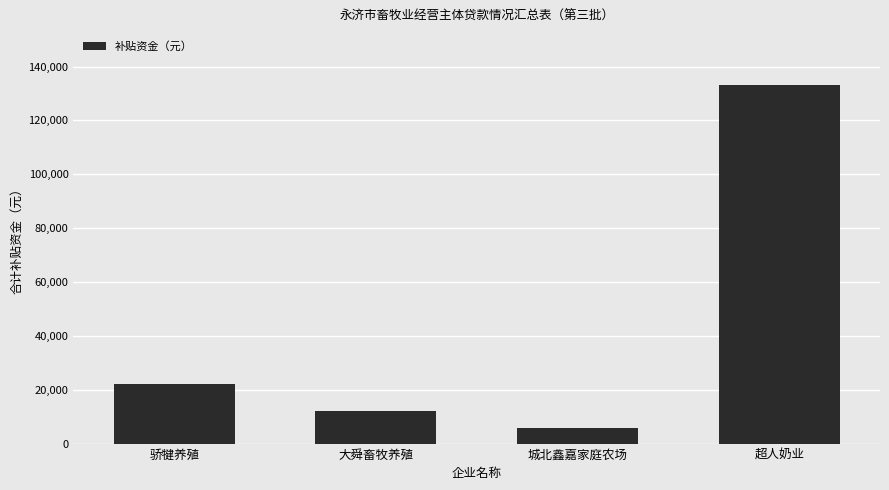

What is the change in value from 骄犍养殖 to 城北鑫嘉家庭农场?

-16290.2